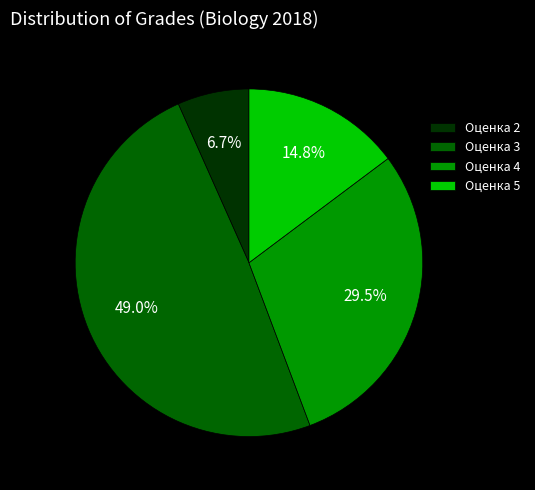

To the nearest percent, what is the difference between the largest and smallest slice percentages?

42%